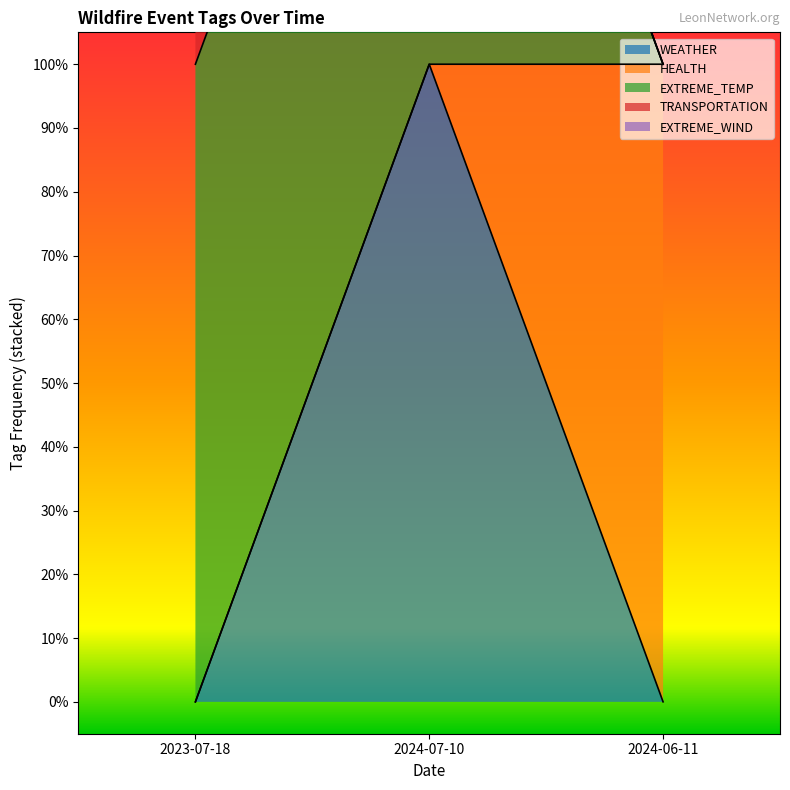

The HEALTH series shows 2 at 2024-07-10. True or false?

True